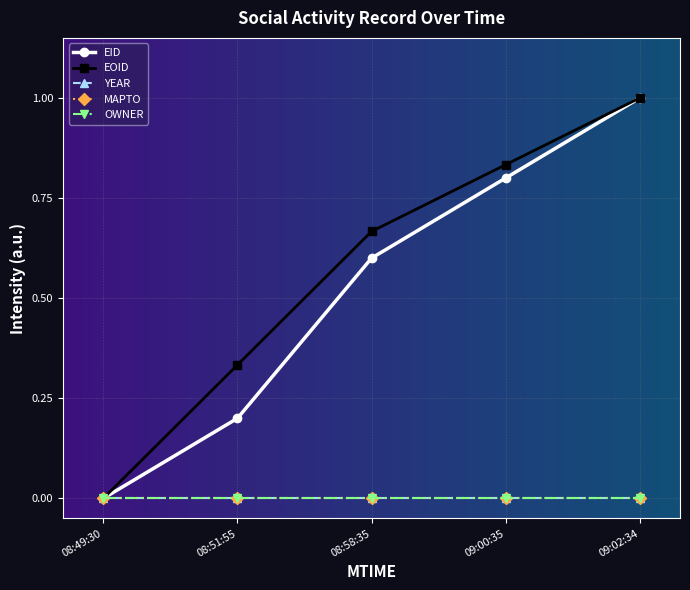

List the labels in order of EOID value, largest first.

09:02:34, 09:00:35, 08:58:35, 08:51:55, 08:49:30